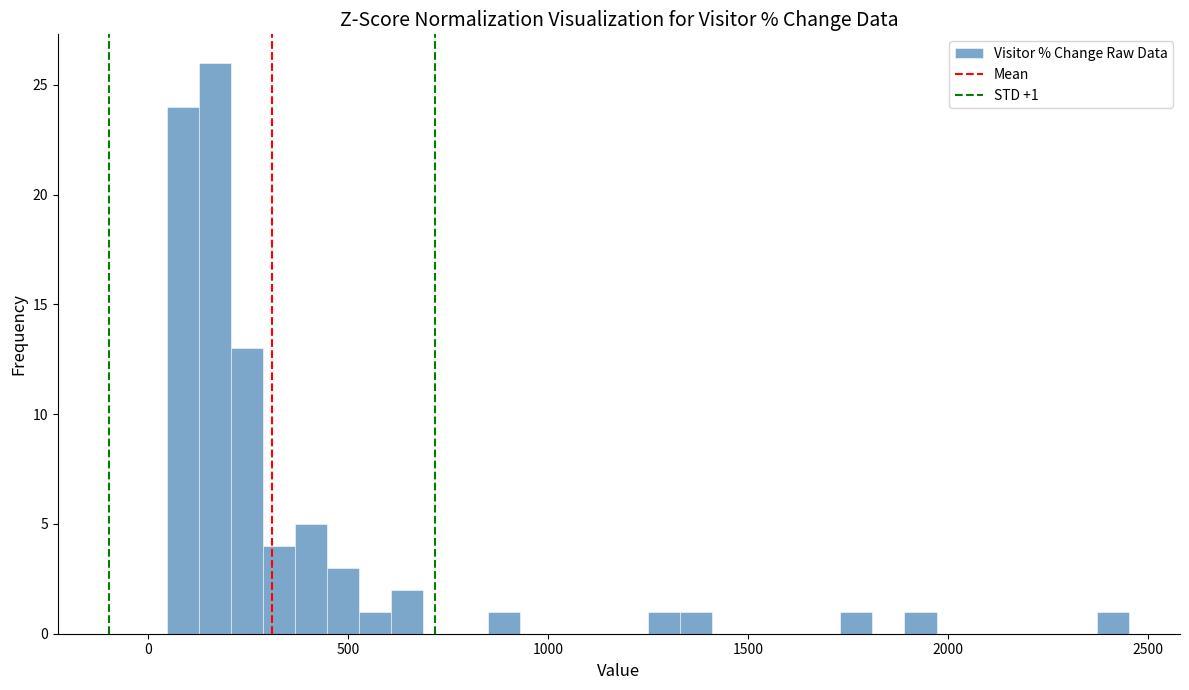

Around what value on the x-axis is the tallest bar? Give the approximate position of its centre, as read against the axis.

150